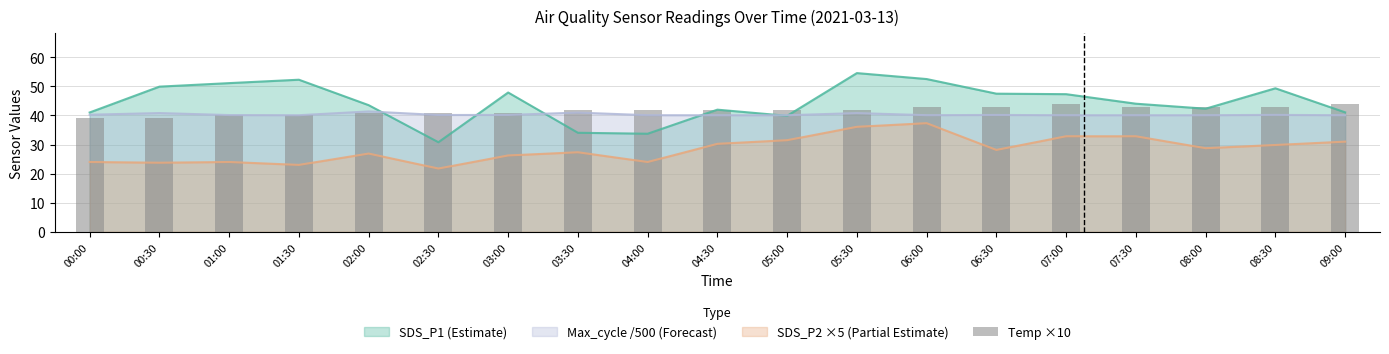

Are the bars grouped side by side (vs. stacked)?

No